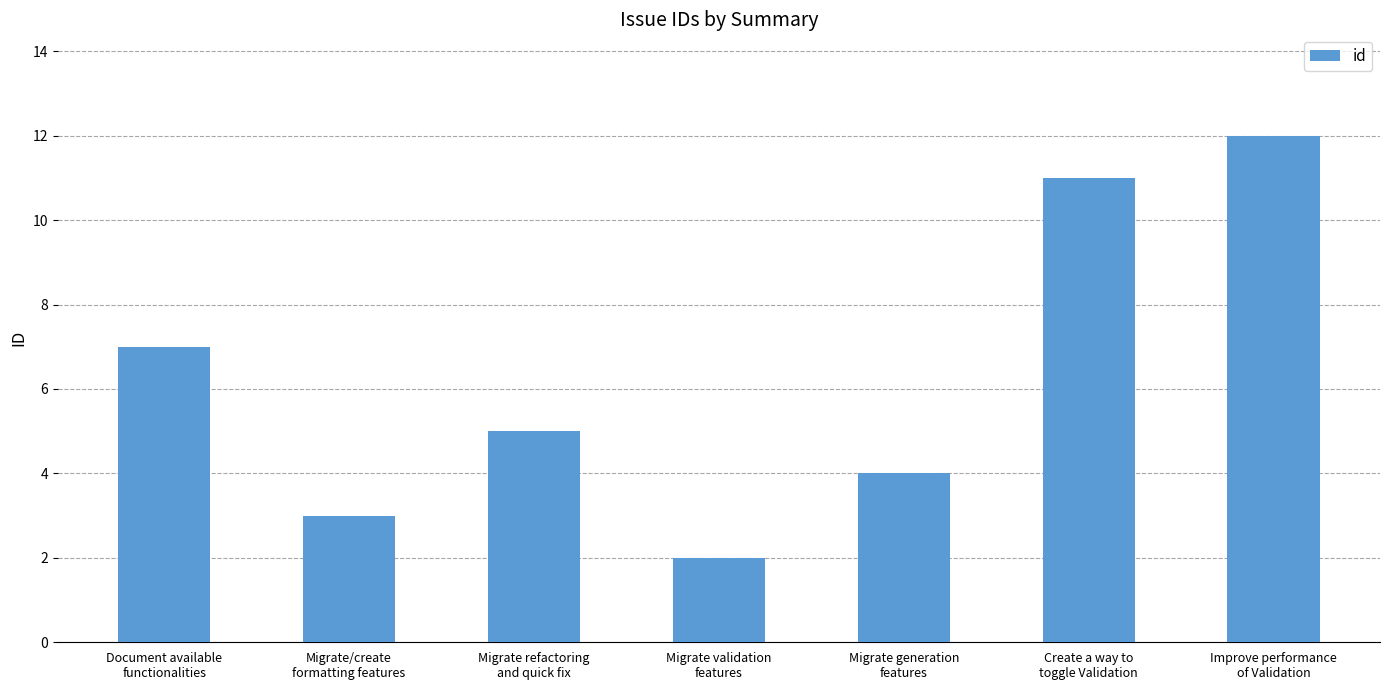

What is the minimum value shown in the chart?

2